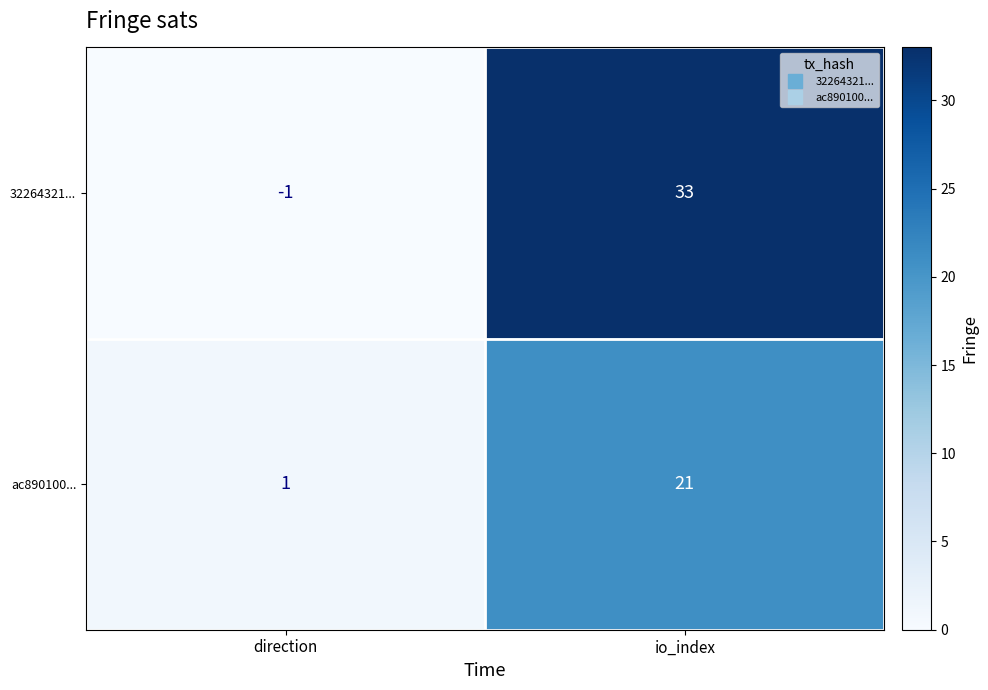

Which series has the largest total across all categories?

32264321...